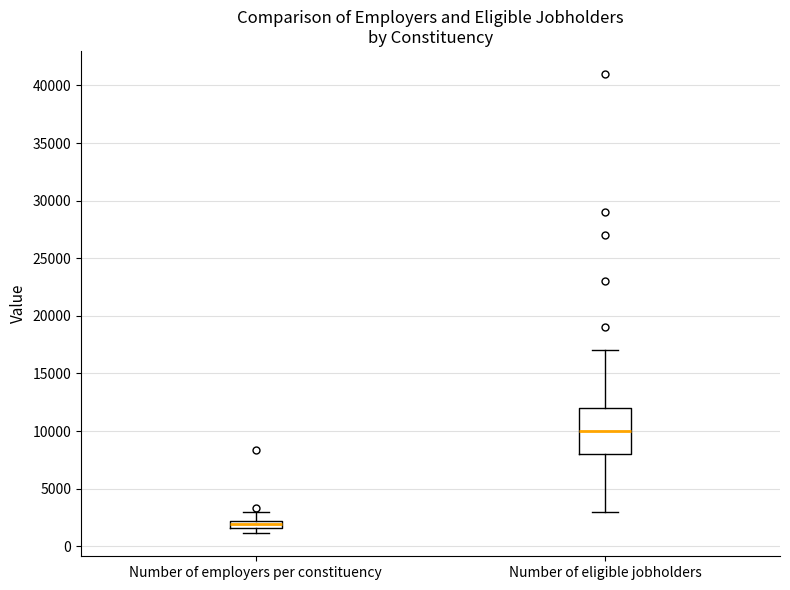

Which box is the tallest, from its lower edge to its upper edge?

Number of eligible jobholders